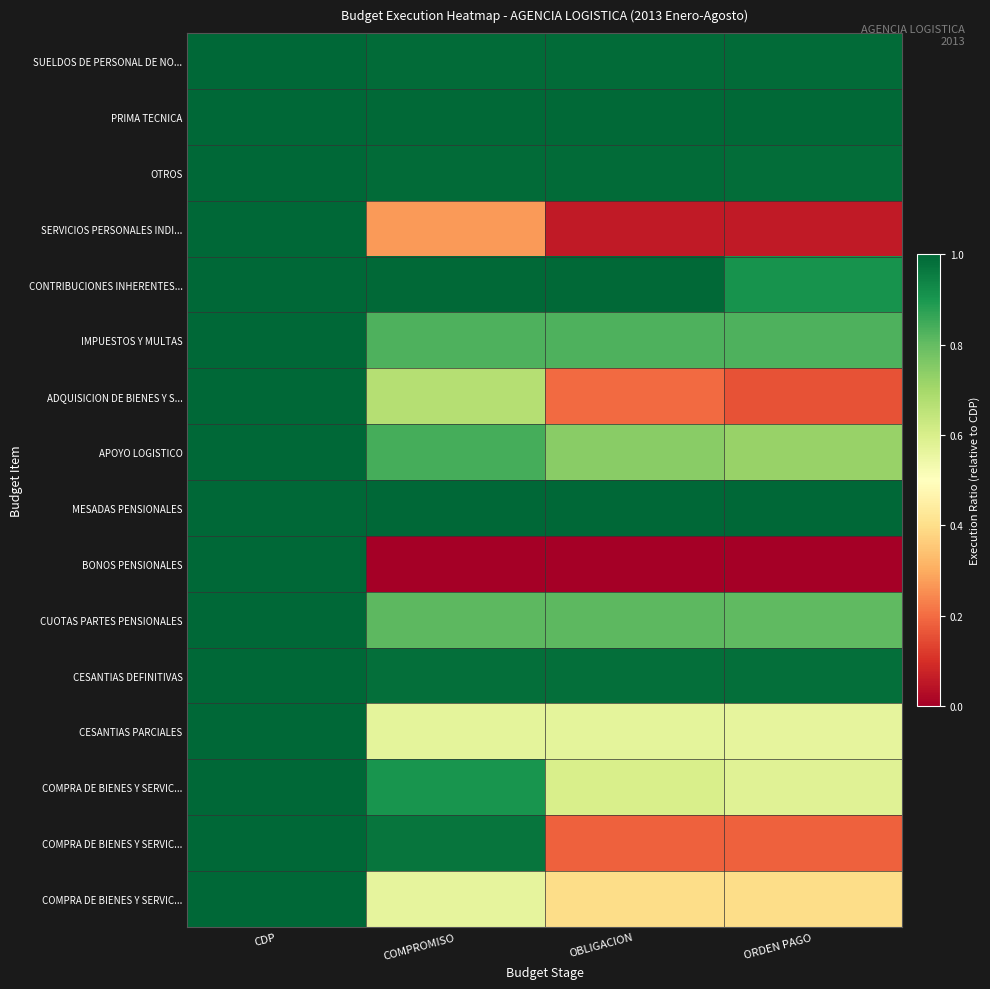

Which has a higher value, COMPROMISO or OBLIGACION?

COMPROMISO